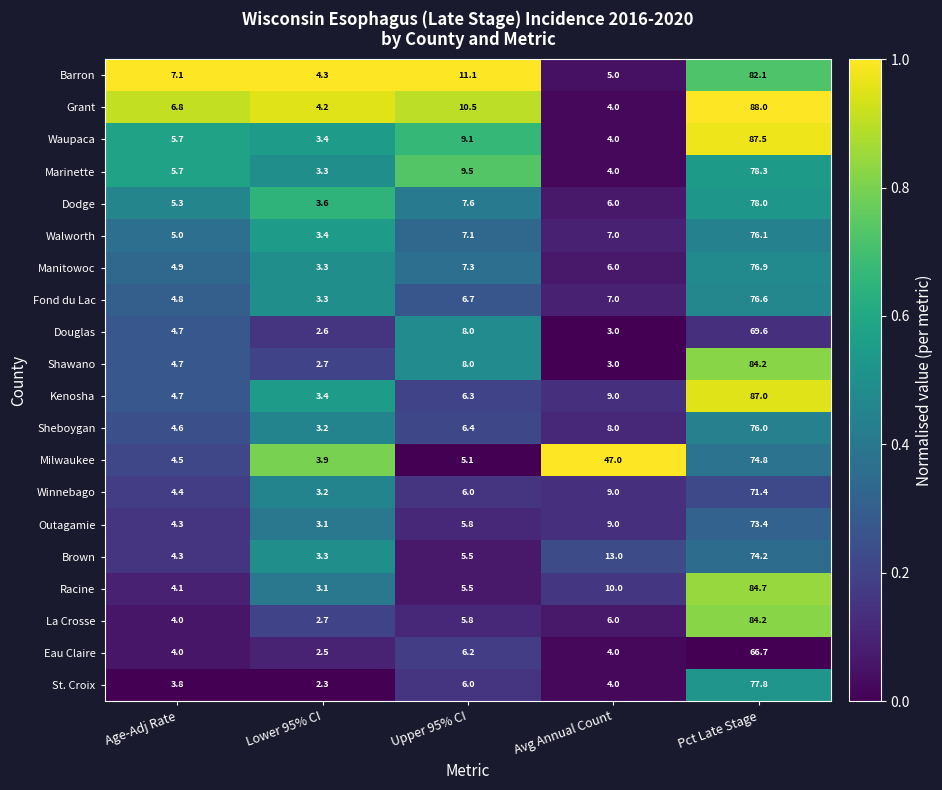

Which series has the largest range (max minus min)?

Waupaca